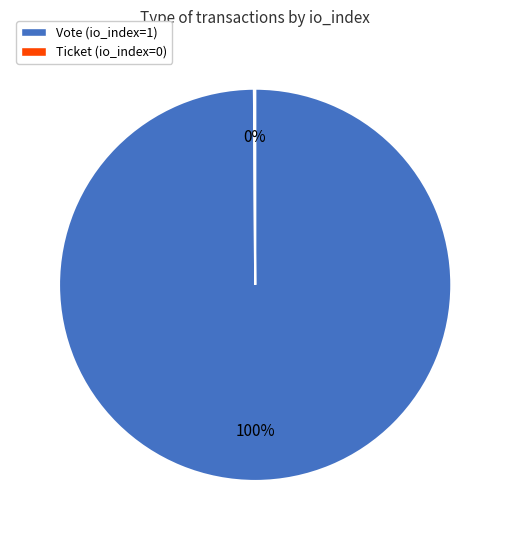

To the nearest percent, what is the average slice percentage?

50%